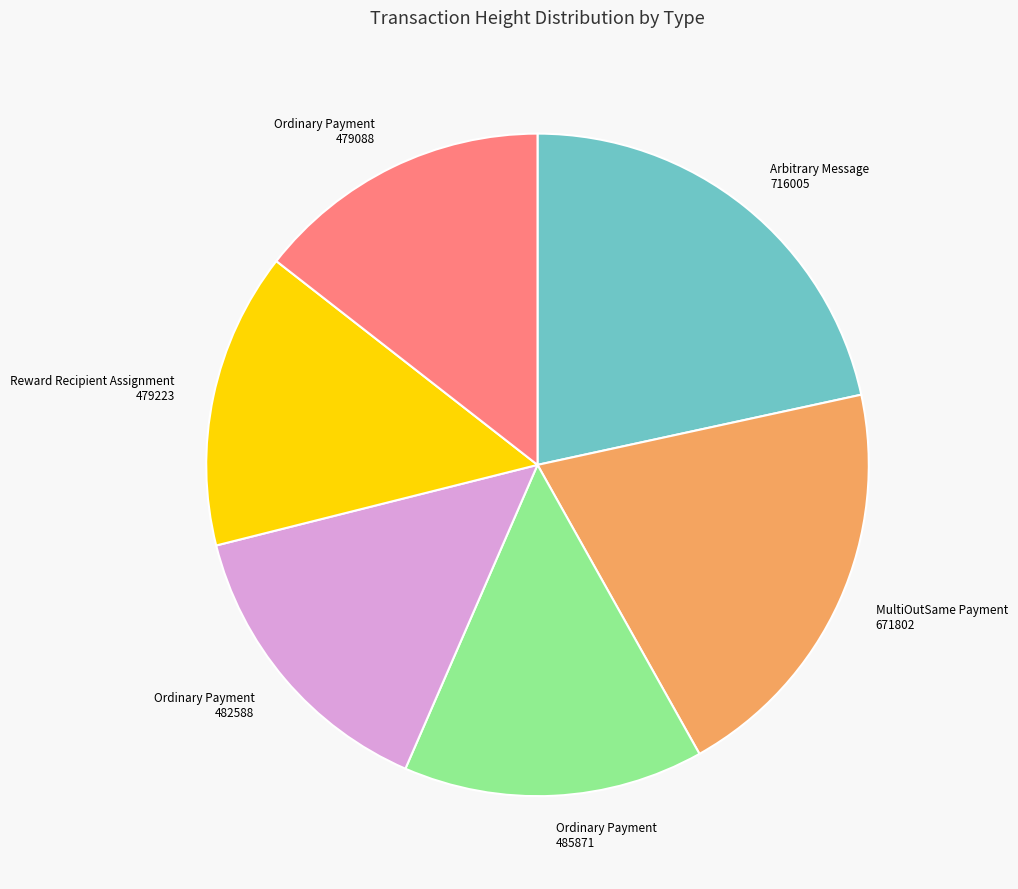

How many slices are in this pie chart?

6